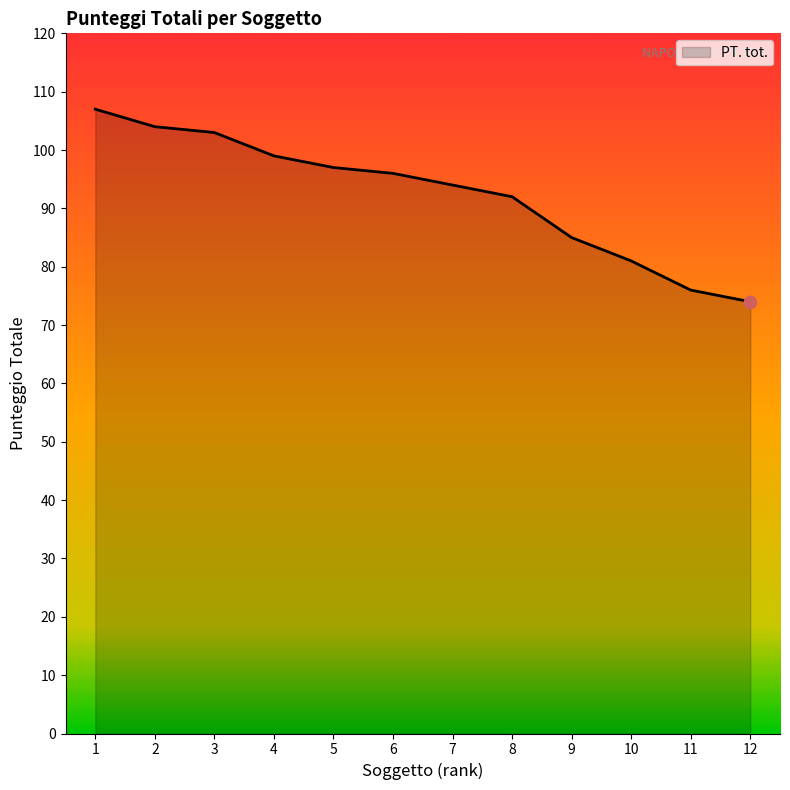

Which has a higher value, 12 or 9?

9